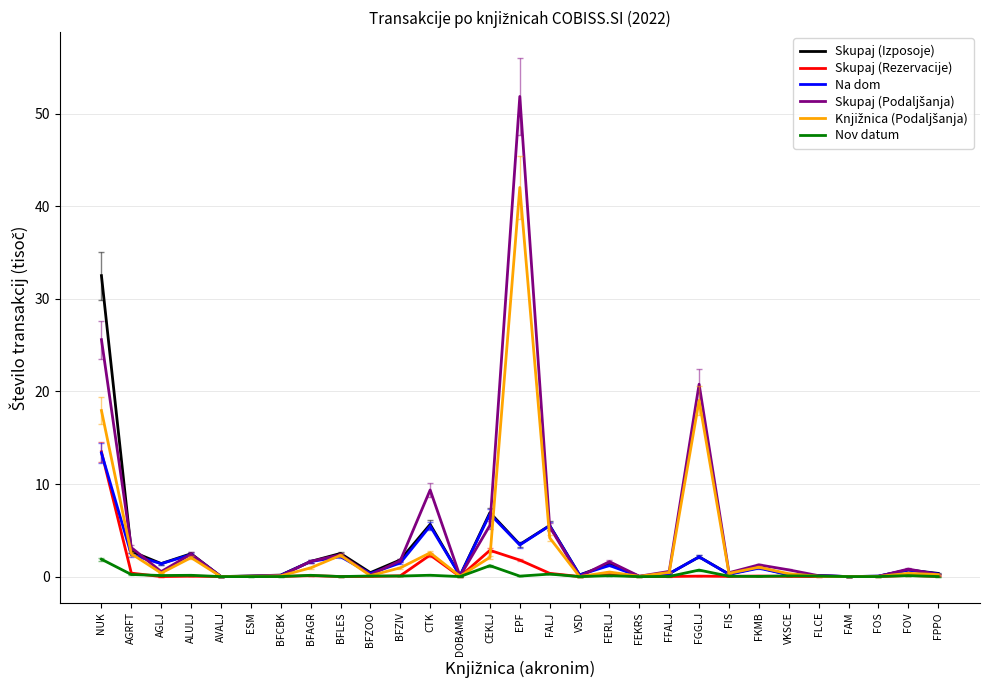

What is the maximum value for Na dom?

13.4